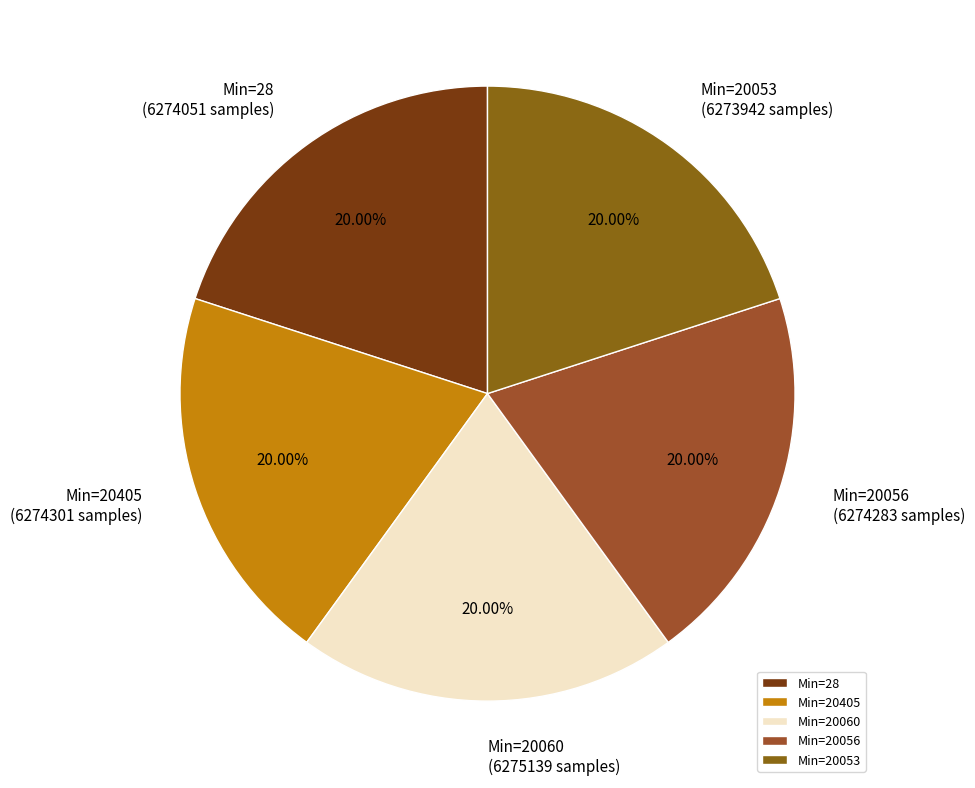

Combined, do Min=20060 and Min=20056 account for over 50%?

No